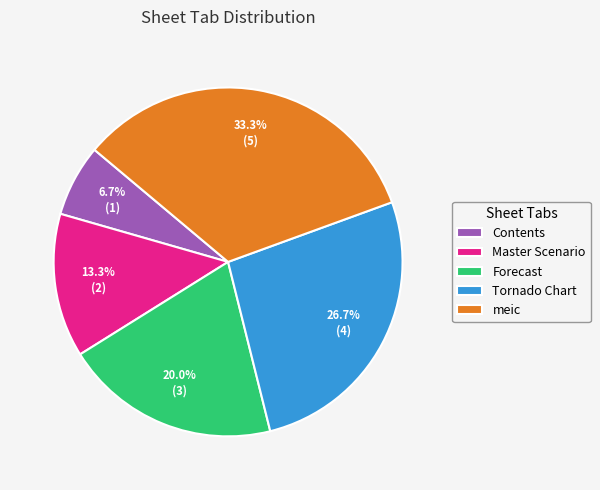

Is the sum of meic and Contents greater than half?

No